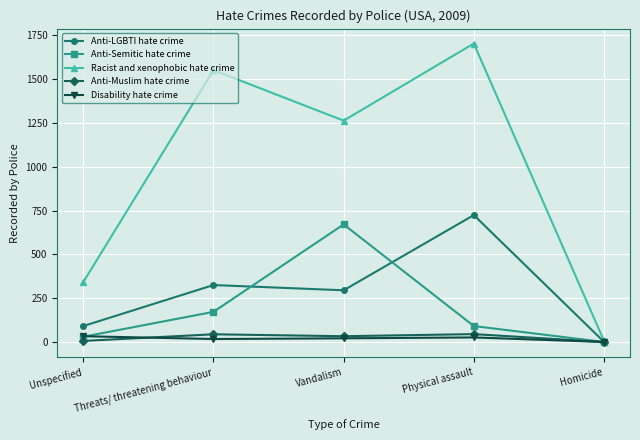

What is the difference between the Racist and xenophobic hate crime values at Threats/ threatening behaviour and Homicide?

1544